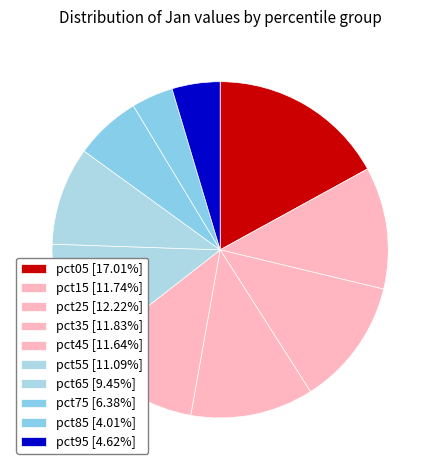

What is the total percentage of pct05 and pct45?

28.7%